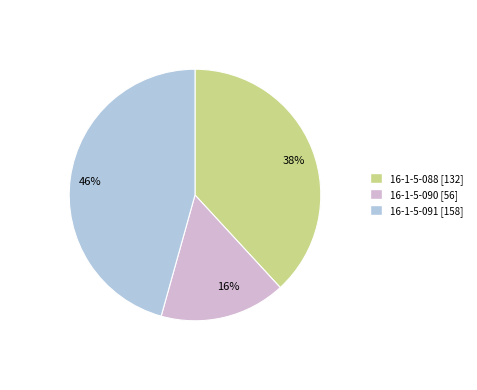

Does 16-1-5-091 account for over 50% of the chart?

No